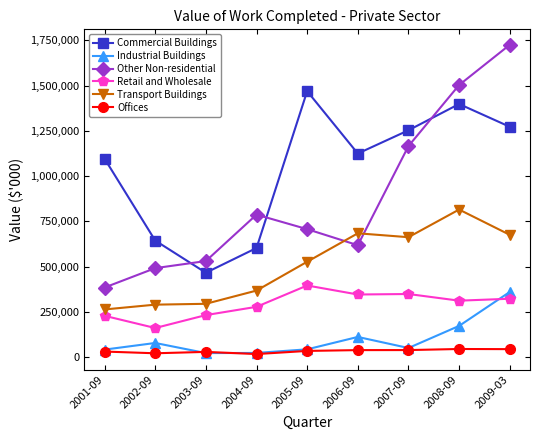

Is the value of Offices at 2009-03 greater than the value of Retail and Wholesale at 2009-03?

No